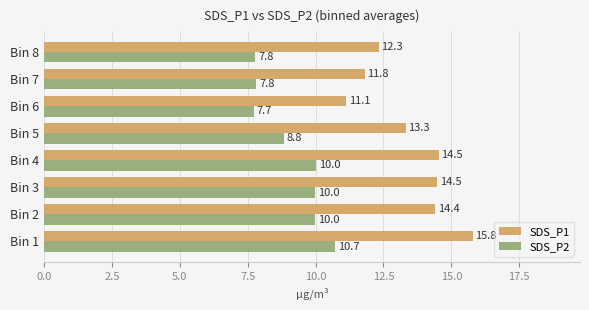

Rank the series by their maximum value, from lowest to highest.

SDS_P2, SDS_P1